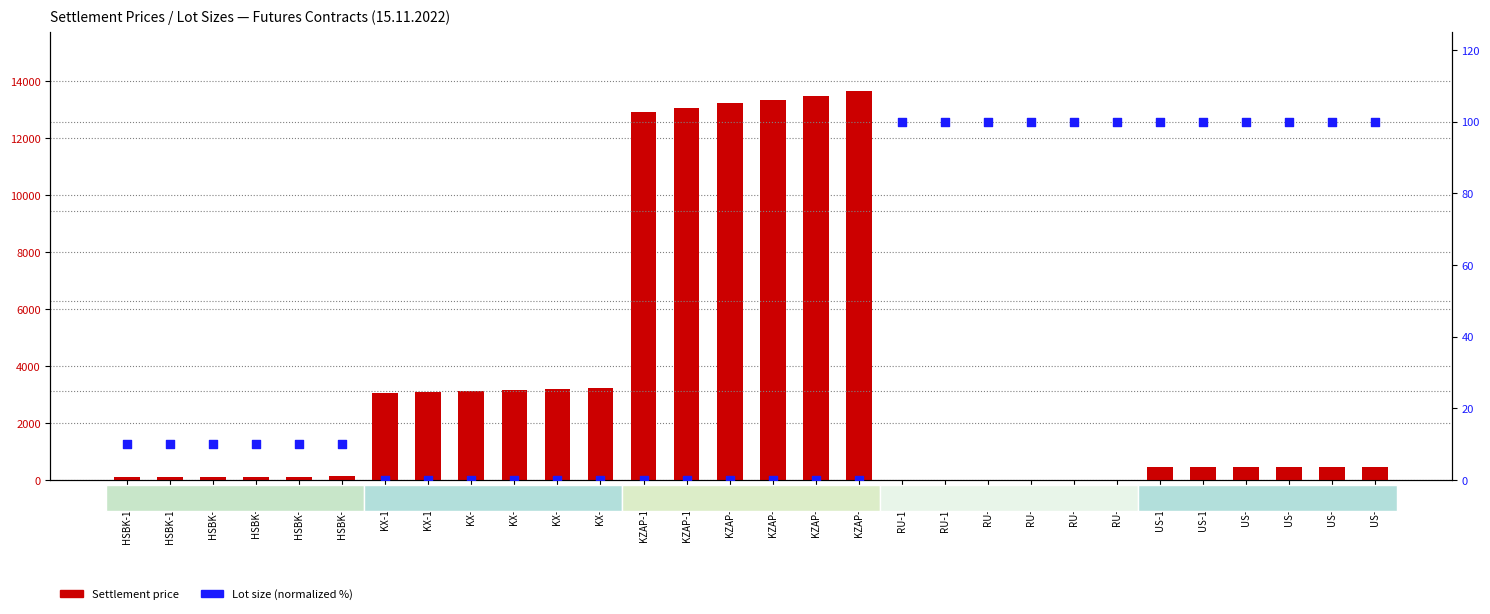

Is the value of Settlement price at KZAP-2.23 greater than the value of Lot size (normalized %) at KX-11.22?

Yes